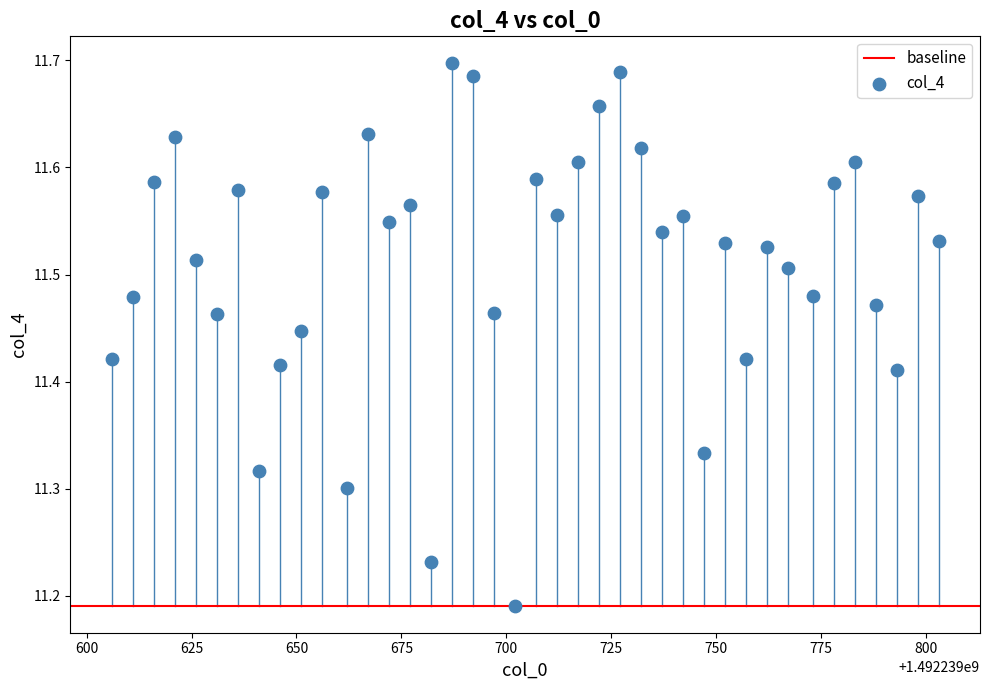

What is the range of Y values (max minus min)?

0.5